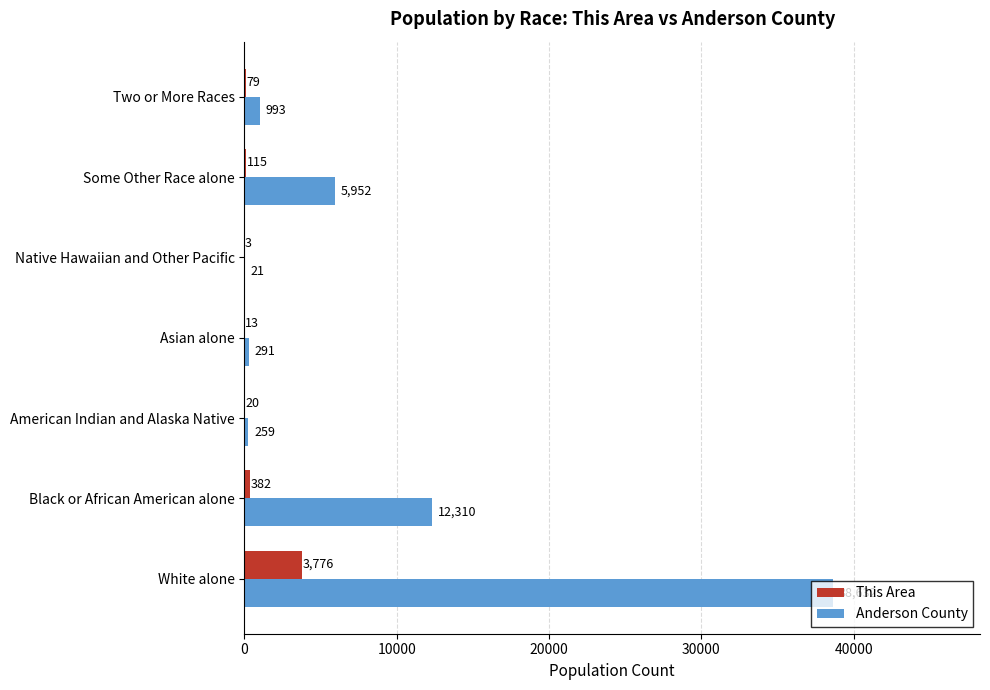

At which category is the sum across all series the highest?

White alone